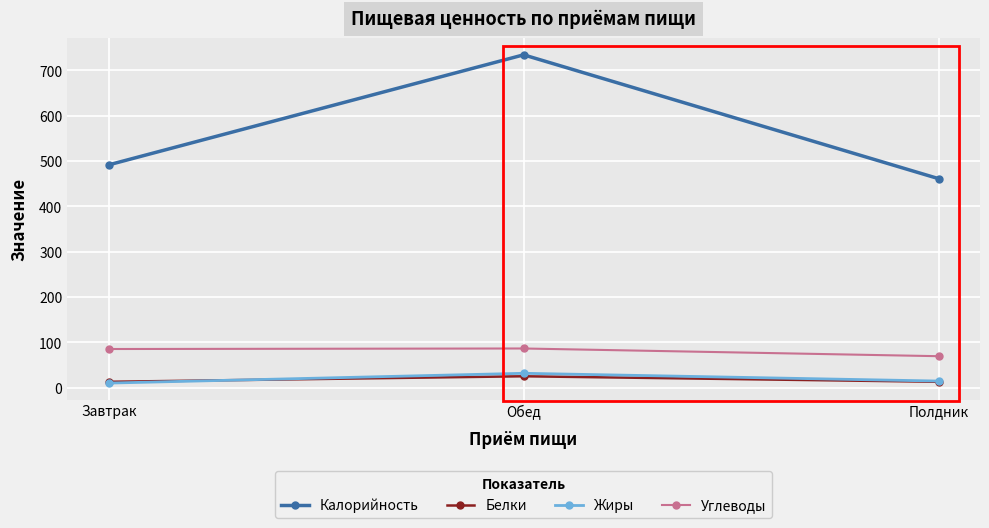

Is the value of Углеводы at Обед greater than the value of Белки at Полдник?

Yes